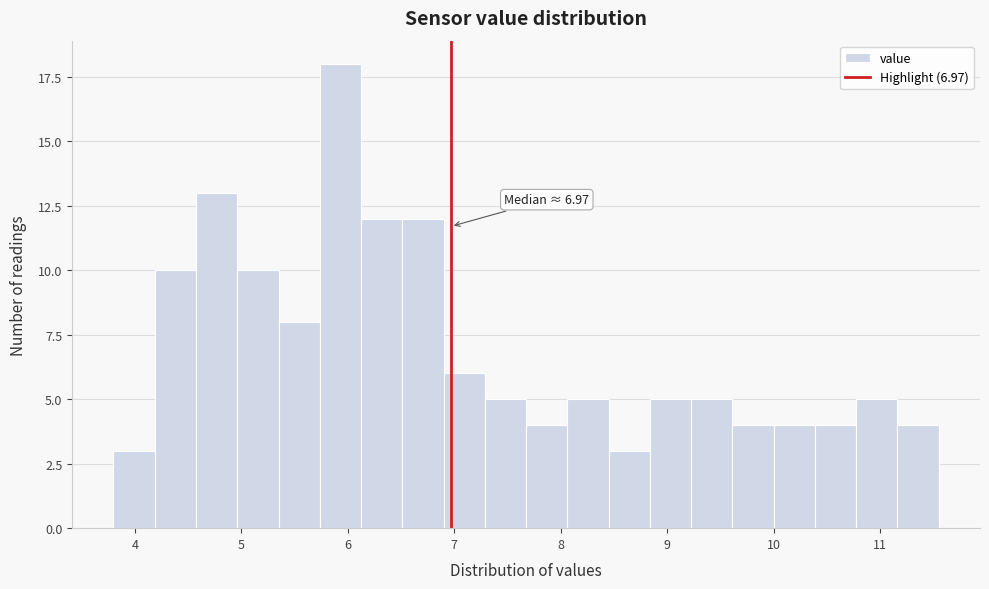

Around what value on the x-axis is the tallest bar? Give the approximate position of its centre, as read against the axis.

5.9